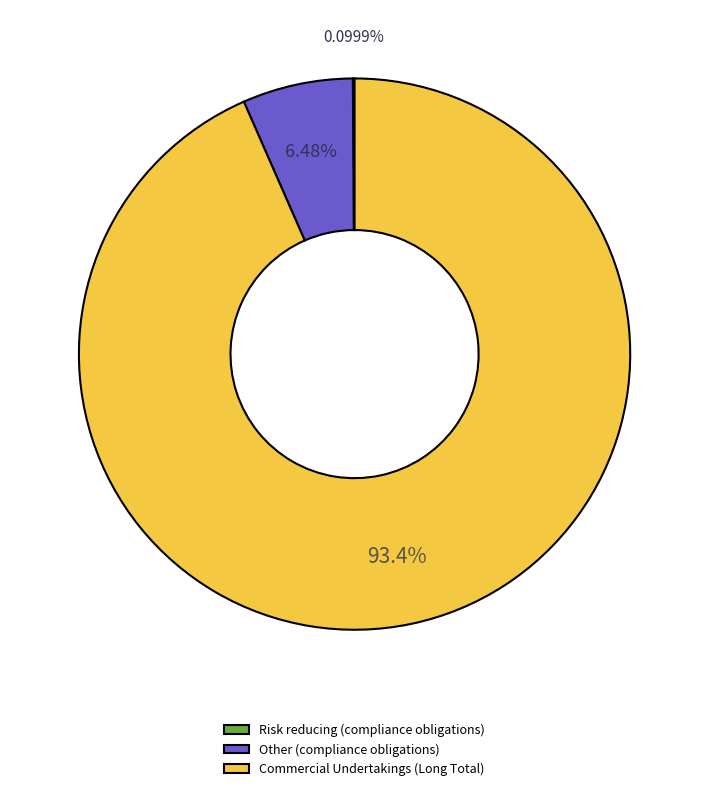

Which slice is the largest?

Commercial Undertakings (Long Total)